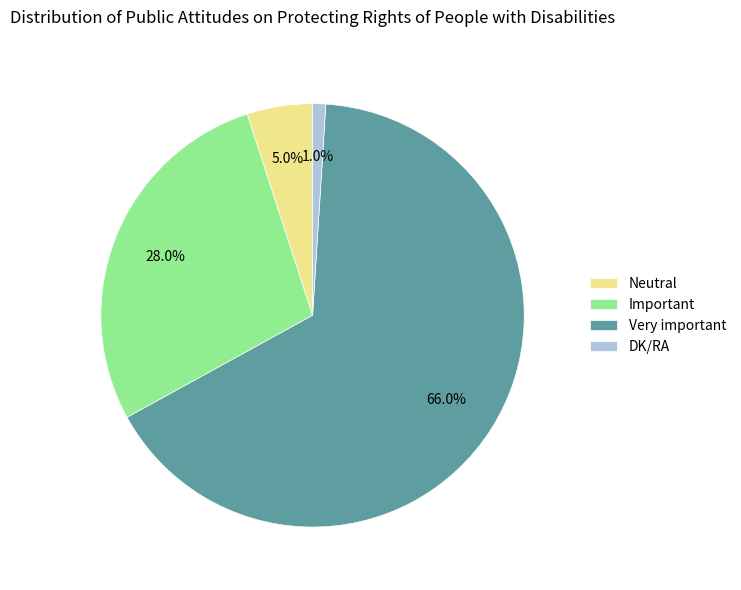

Is the sum of Neutral and DK/RA greater than half?

No